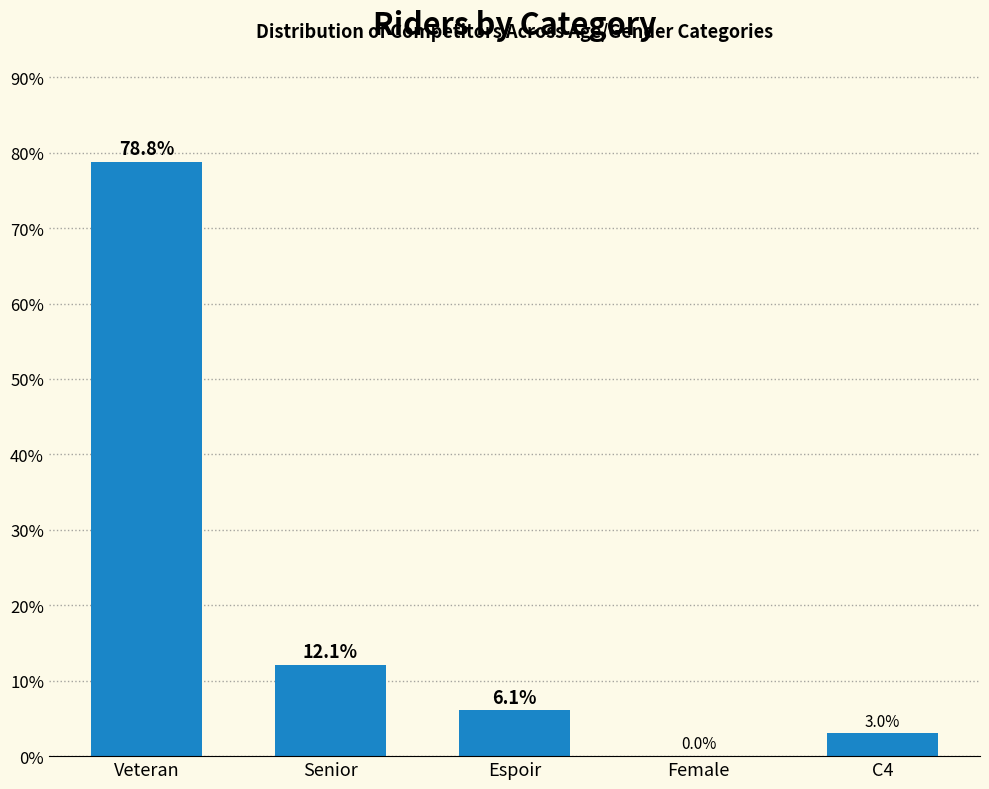

At which label is the value closest to 39?

Senior